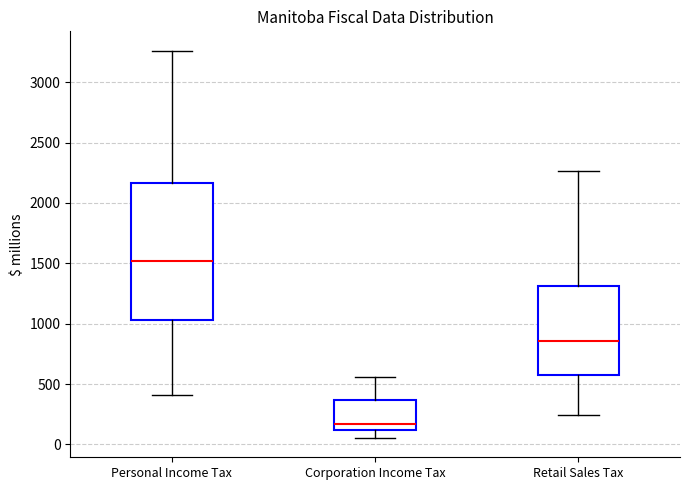

Reading left to right, read every box against the y-axis: the position of its median line, the range the box covers, and the ends of its whiskers. The values are not printed on the chart, so give them approximately, as read against the axis.

Personal Income Tax: median 1500, box 1050 to 2150, whiskers 400 to 3250
Corporation Income Tax: median 150, box 100 to 350, whiskers 50 to 550
Retail Sales Tax: median 850, box 600 to 1300, whiskers 250 to 2250